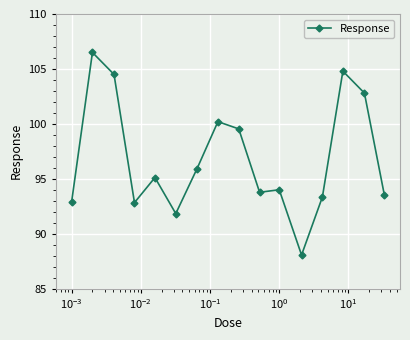

What is the sum of all values?

1549.6